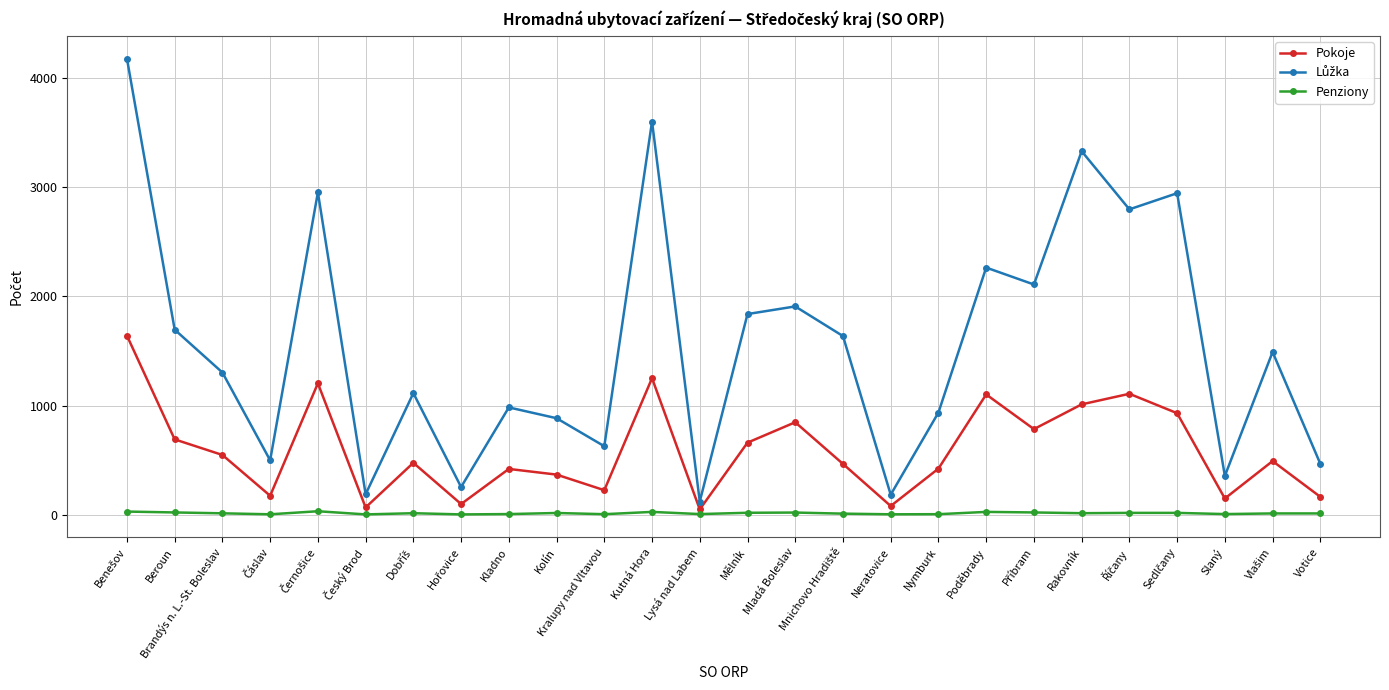

What is the label of the 2nd point from the left?

Beroun